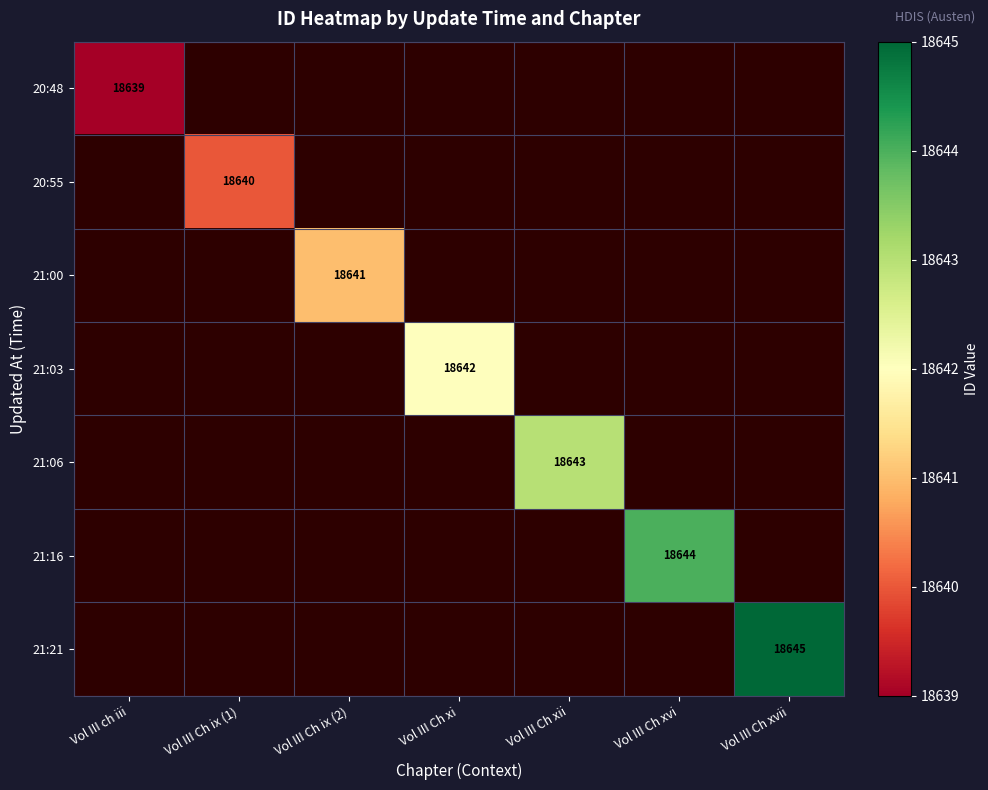

The value of 21:03 at Vol III Ch xi is 18642. True or false?

True